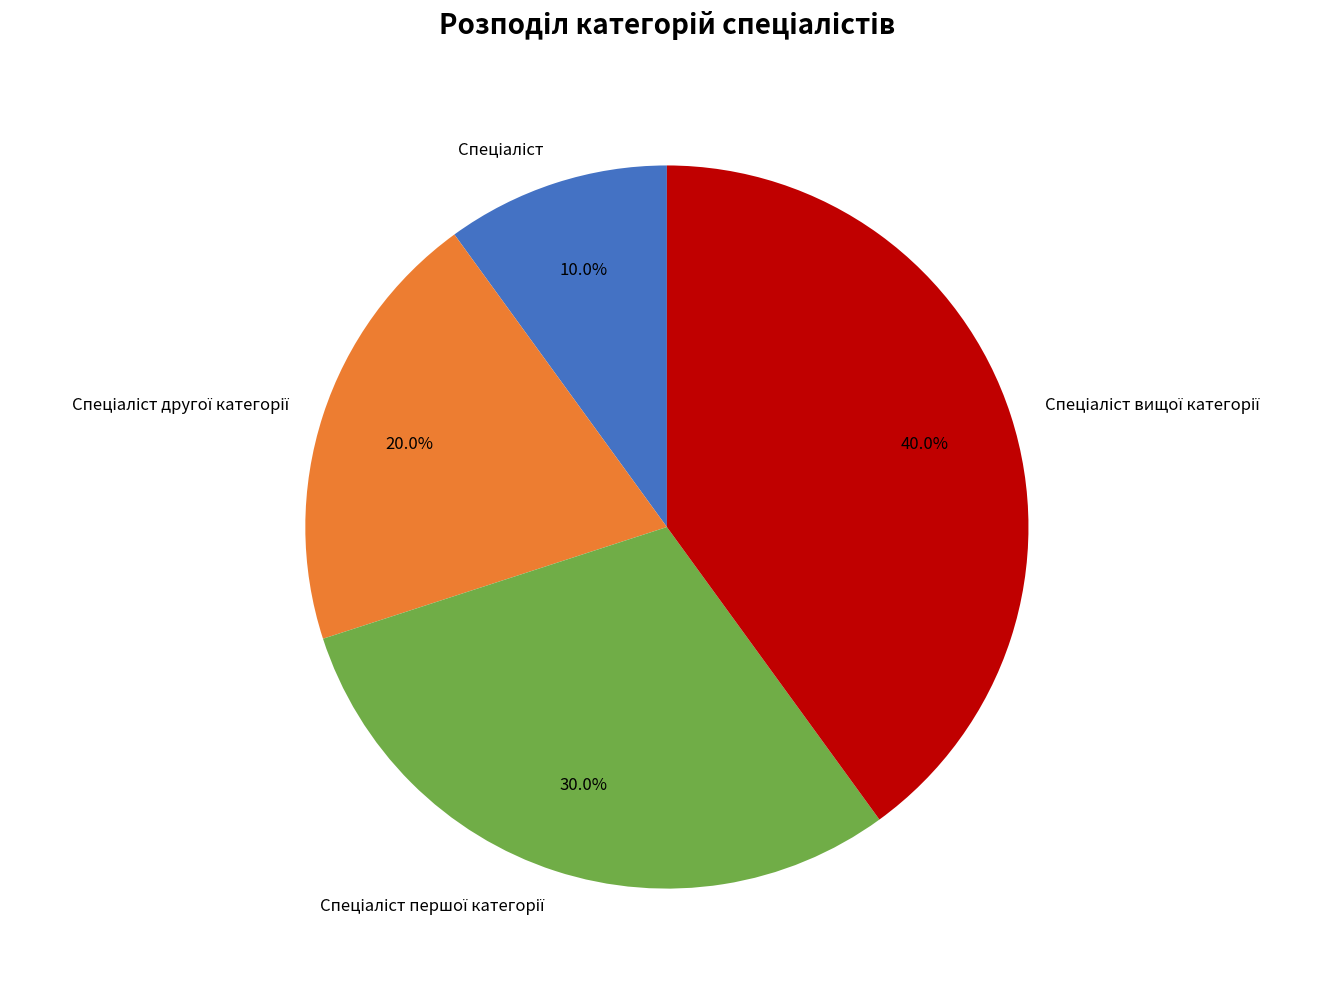

To the nearest percent, what is the difference between the largest and smallest slice percentages?

30%